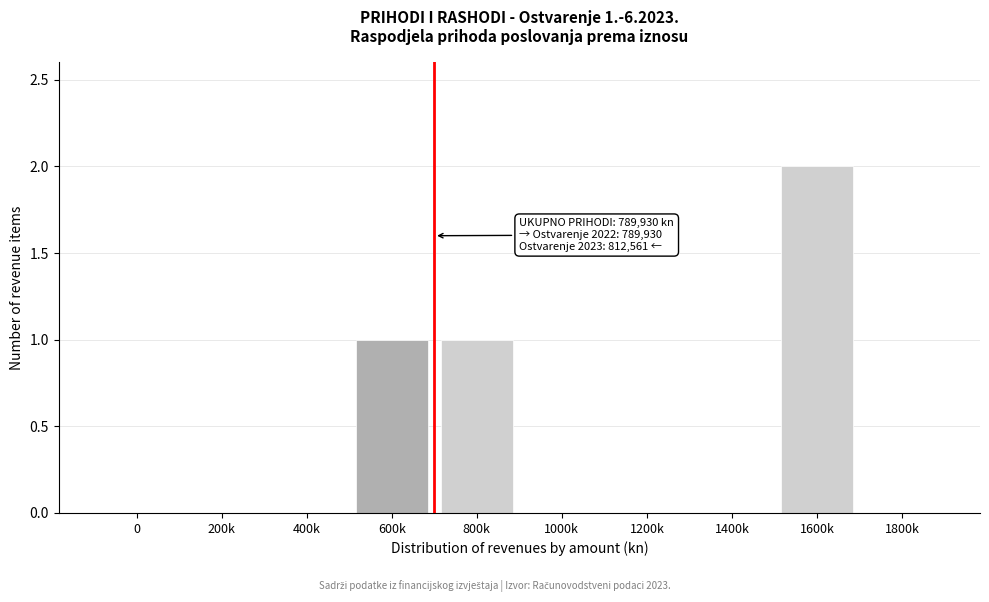

Reading left to right, extract all data points from this chart.

0=0	200k=0	400k=0	600k=1	800k=1	1000k=0	1200k=0	1400k=0	1600k=2	1800k=0